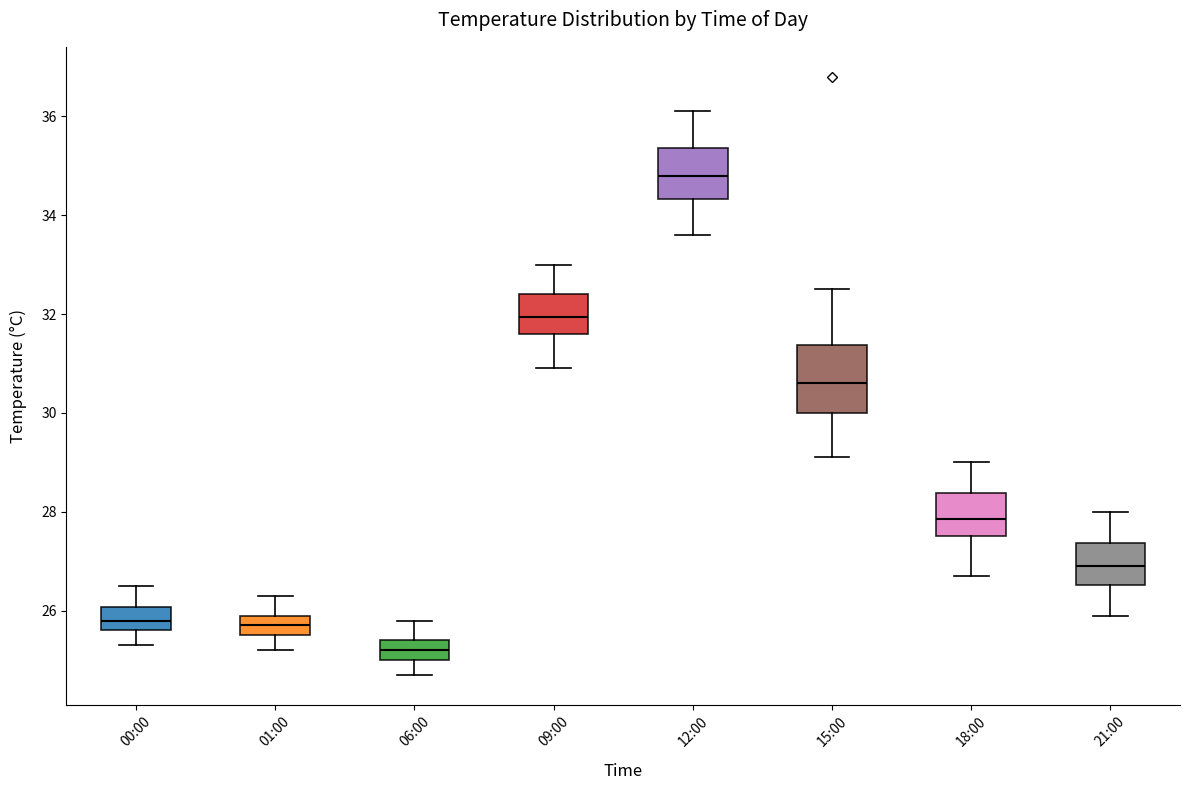

Comparing the boxes themselves (not the whiskers), which one is the tallest?

15:00